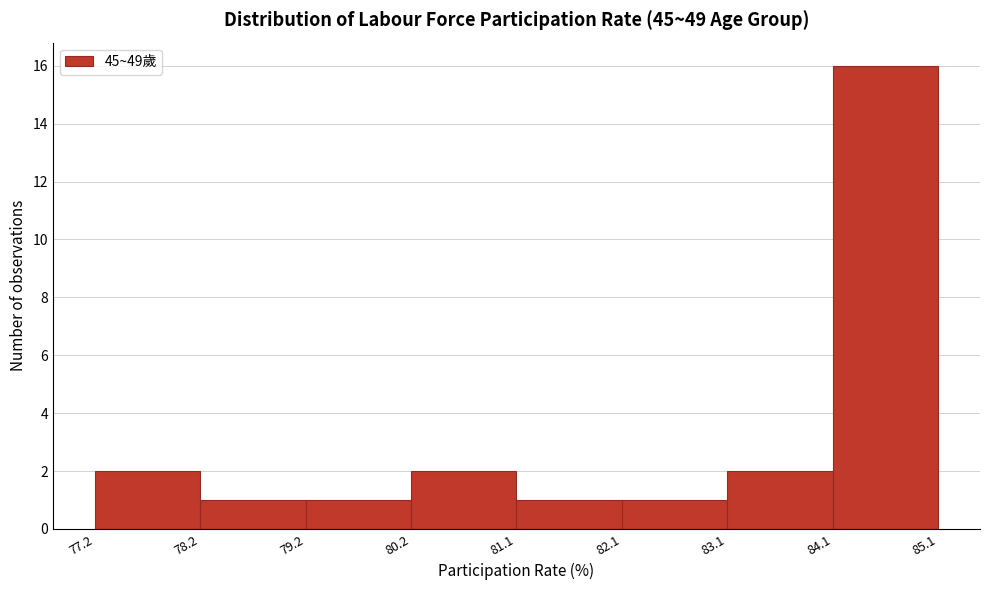

Reading left to right, list every bar in this chart as the range it spans on the x-axis followed by its height. The values are not printed on the chart, so give them approximately, as read against the axis.

77.2 to 78.2: 2
78.2 to 79.2: 1
79.2 to 80.2: 1
80.2 to 81.1: 2
81.1 to 82.1: 1
82.1 to 83.1: 1
83.1 to 84.1: 2
84.1 to 85.1: 16